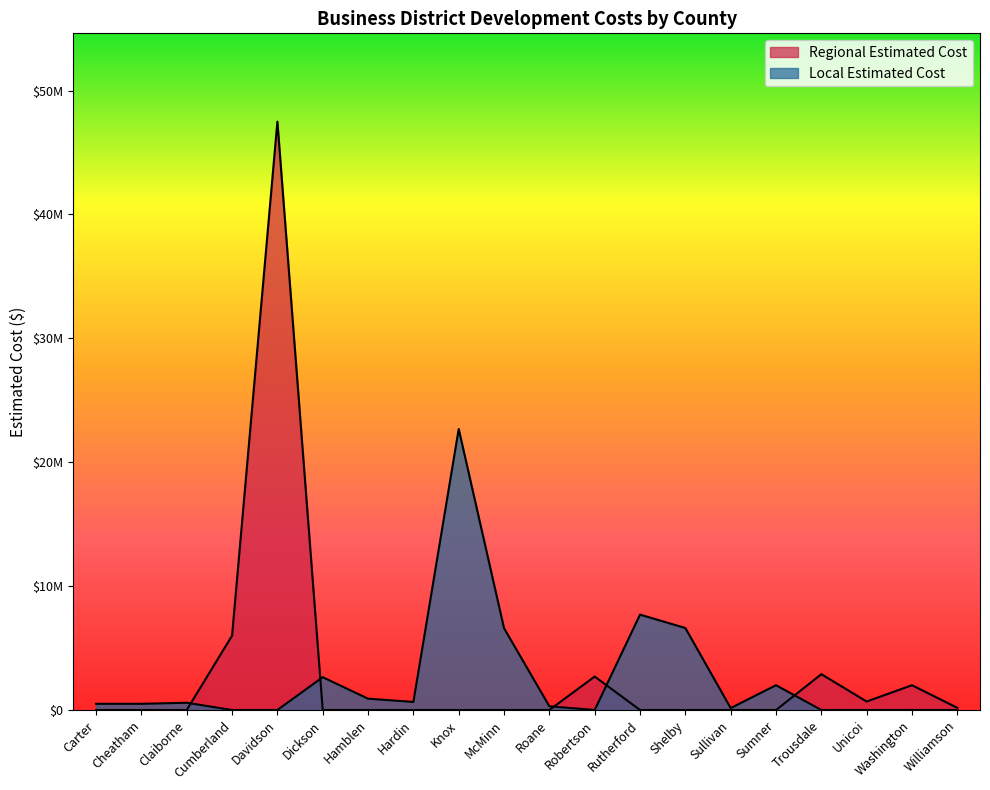

What position from the right is Hamblen?

14